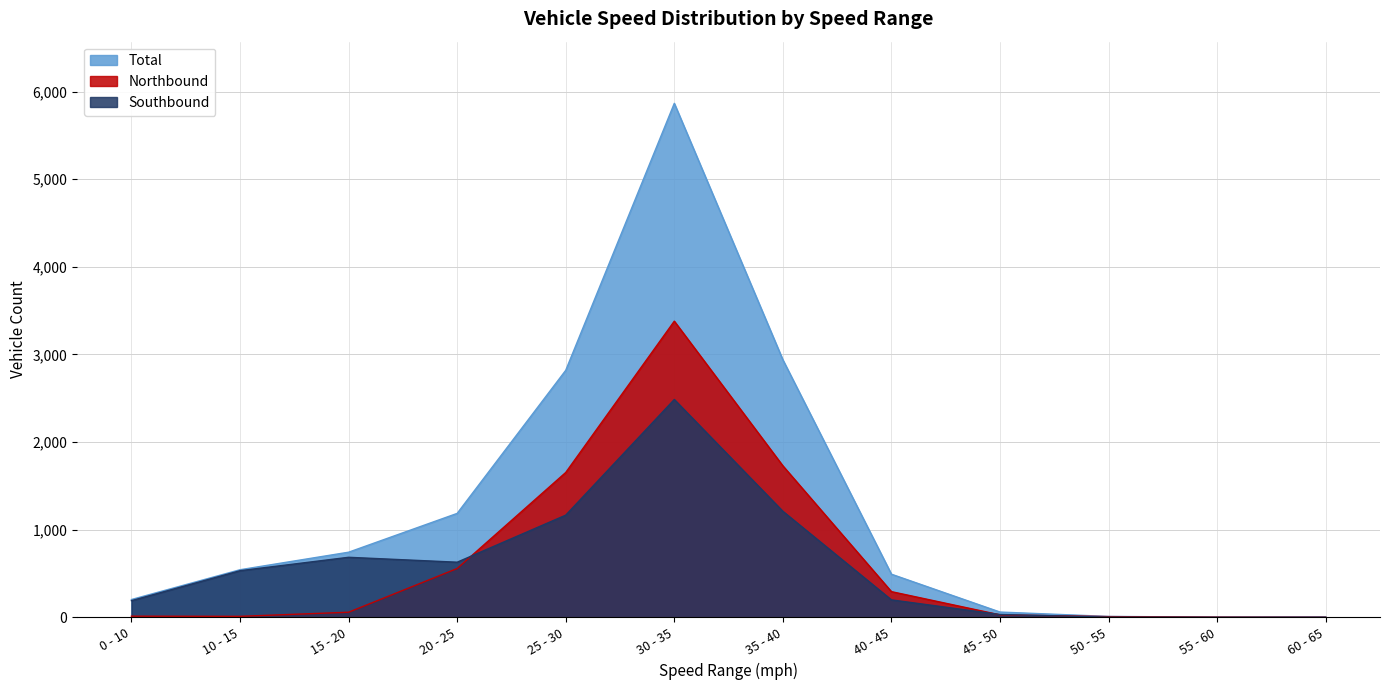

Rank the series by their maximum value, from highest to lowest.

Total, Northbound, Southbound